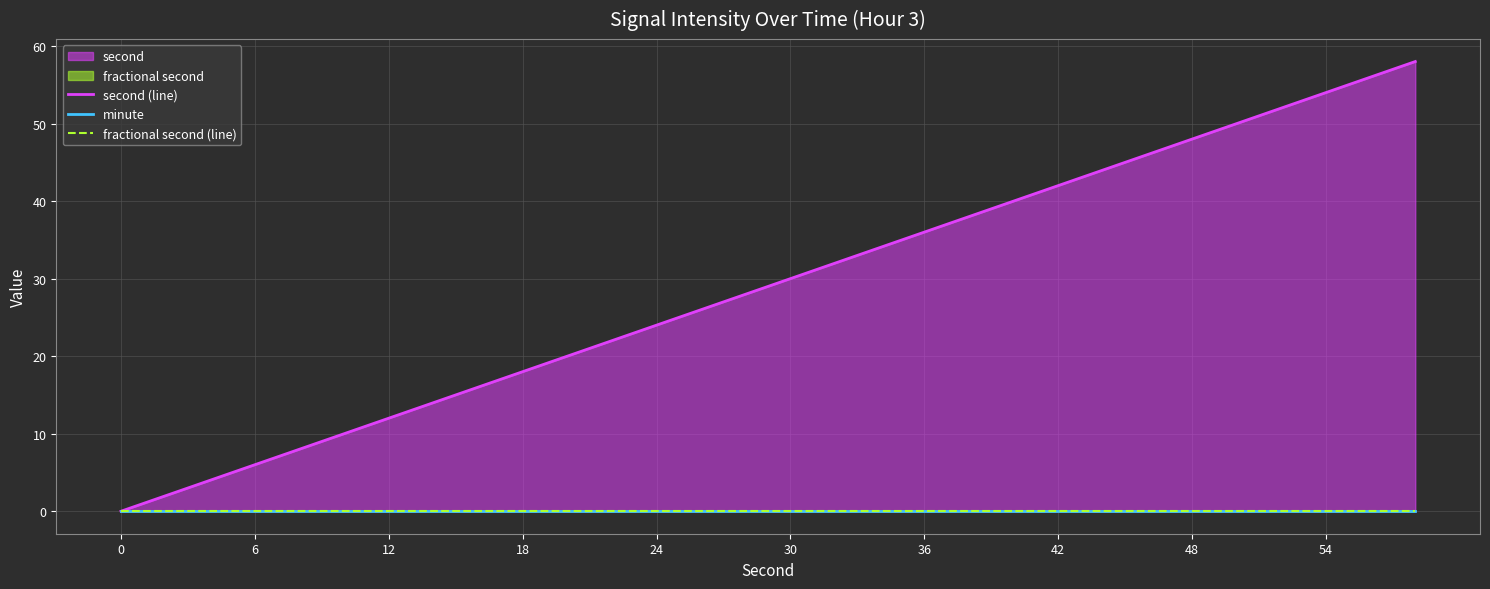

True or false: fractional second (line) and second (line) cross at least once.

False